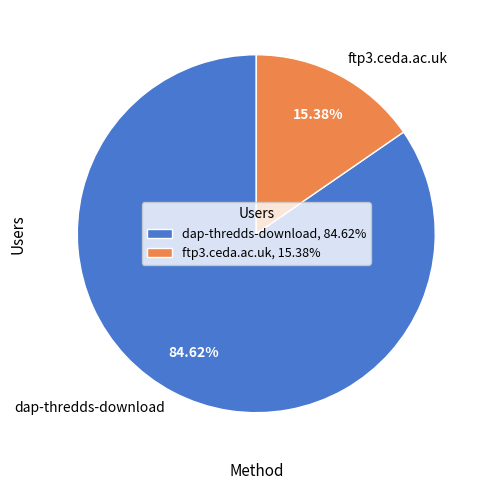

How much of the chart is everything except ftp3.ceda.ac.uk?

84.6%